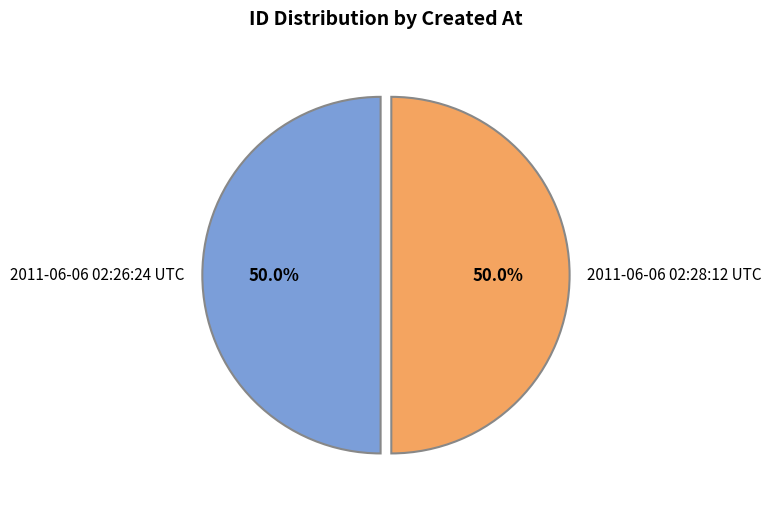

What is the ratio of the value at 2011-06-06 02:26:24 UTC to the value at 2011-06-06 02:28:12 UTC?

1.0